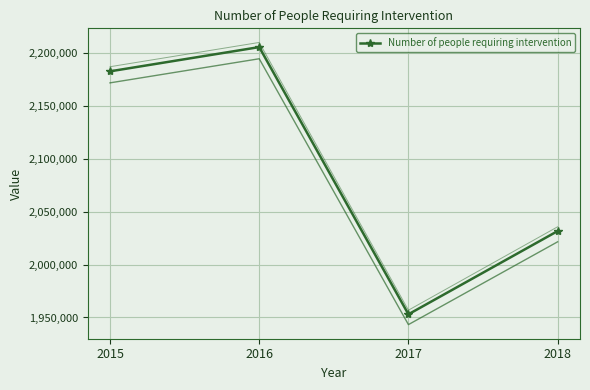

What is the smallest value displayed?

1953002